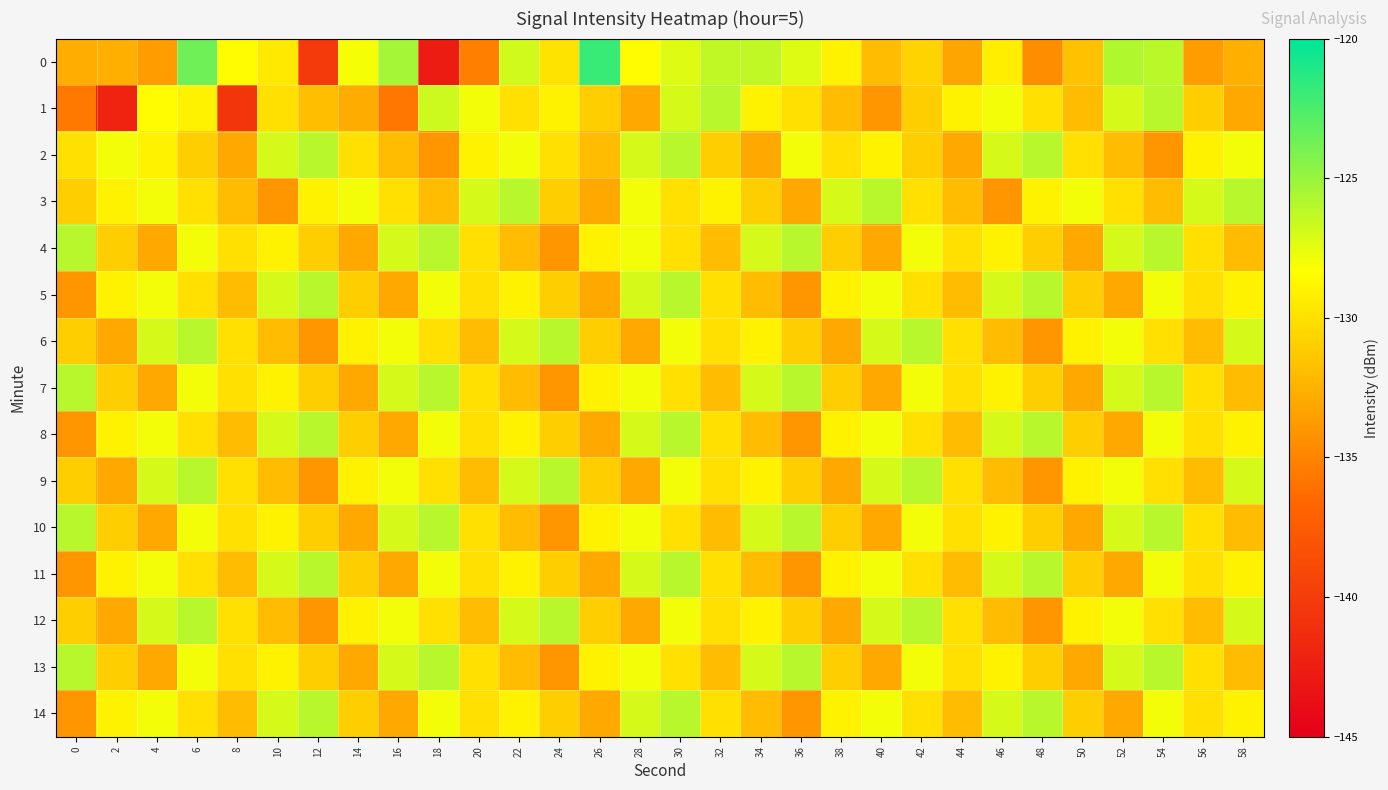

What is the total value across all series at 10?

-1940.6